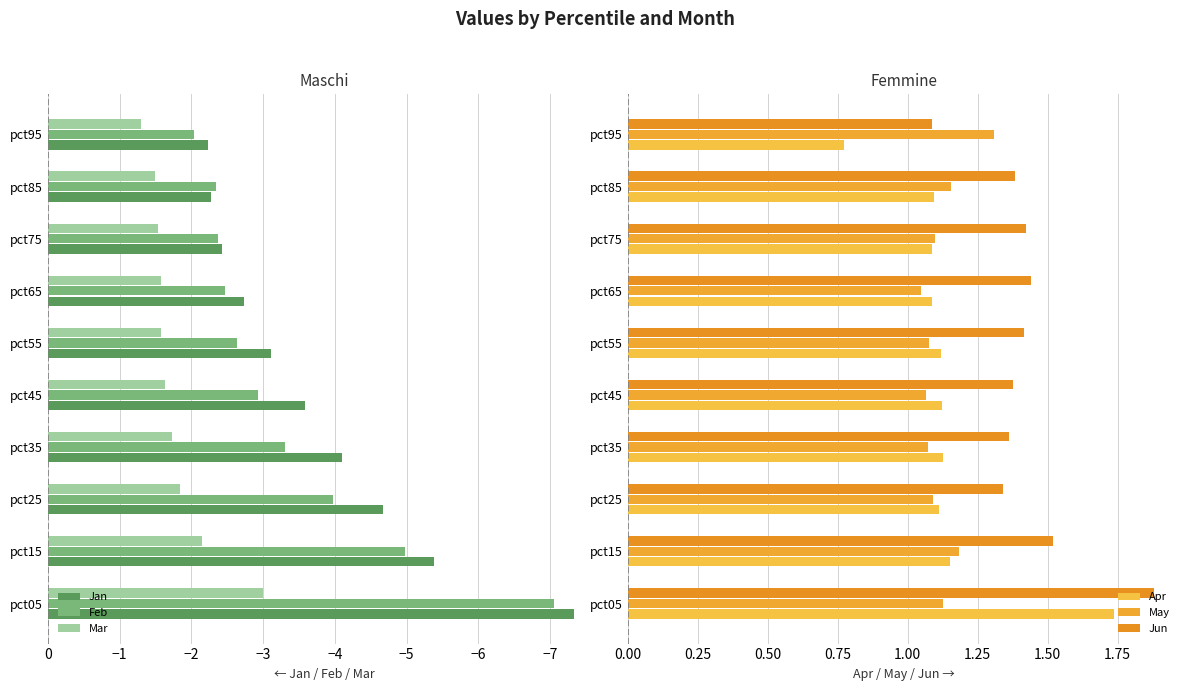

The value of Feb at pct55 is -3.5. True or false?

False